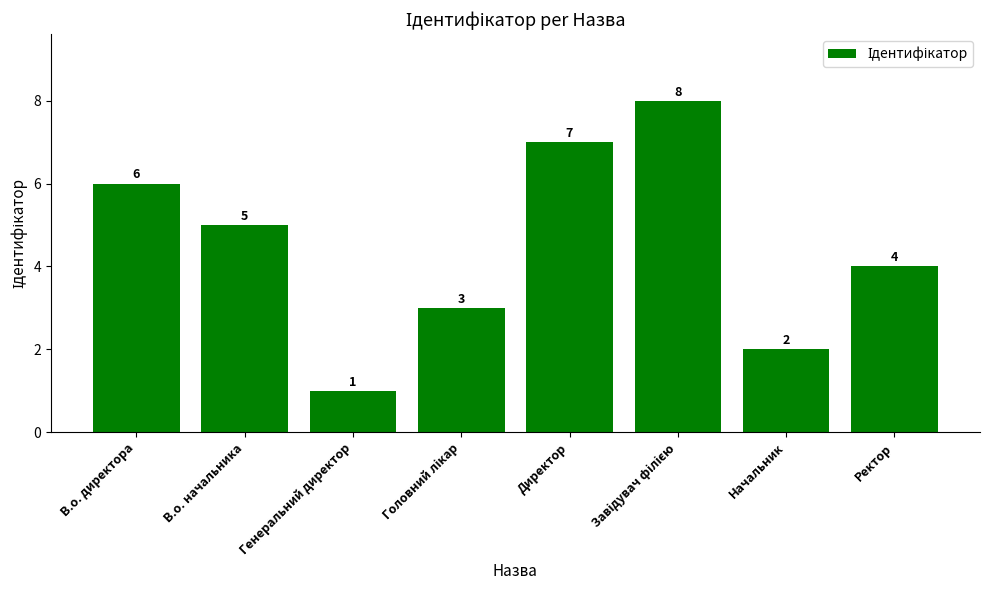

How many data points are less than 5?

4